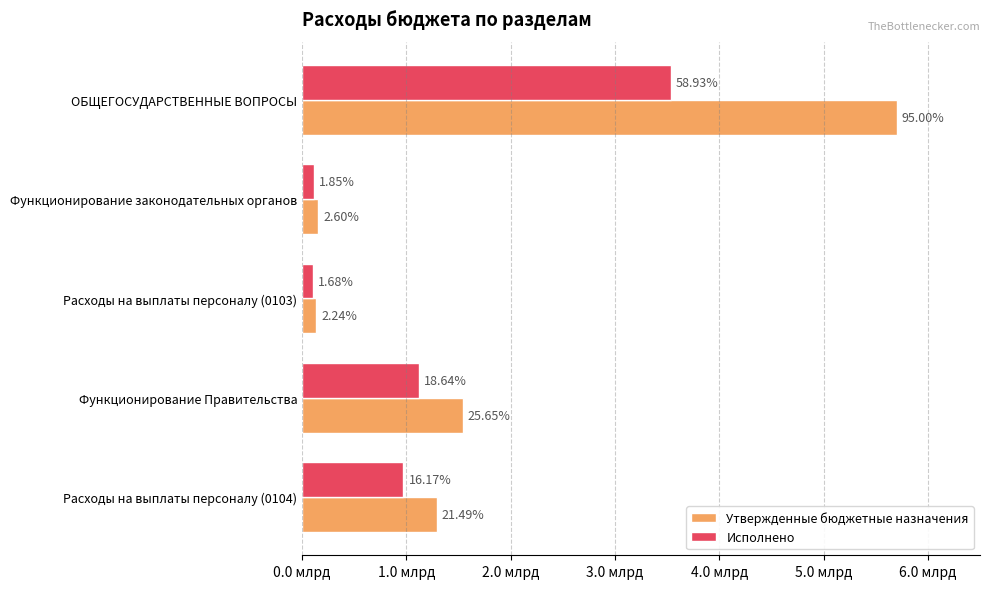

What is the difference between the maximum and minimum values in the Утвержденные бюджетные назначения series?

5565550546.7